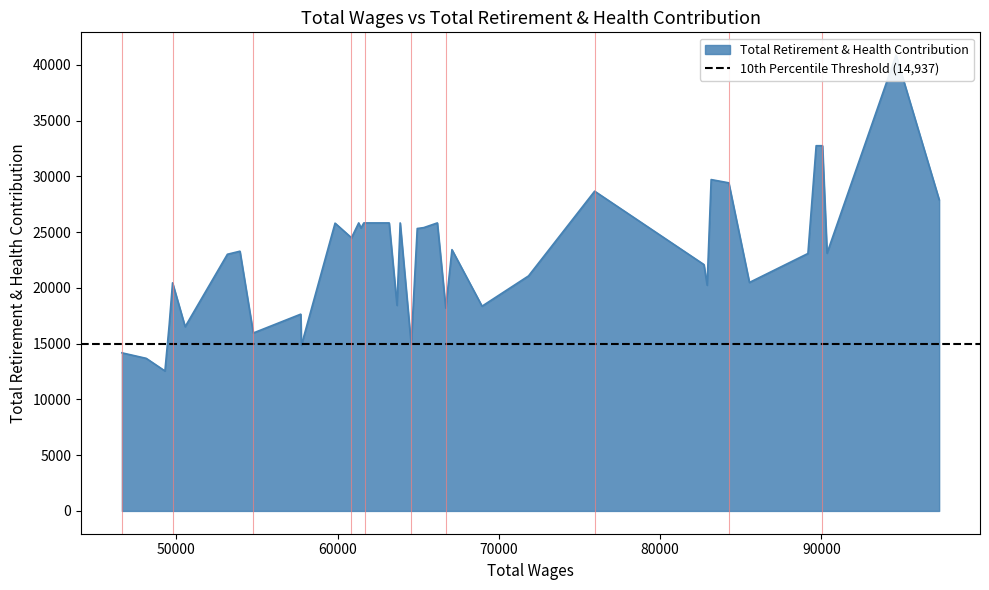

Rank the categories by value from lowest to highest.

49296, 48136, 46627, 57758, 64566, 54774, 50549, 49561, 57716, 66709, 68960, 63686, 82919, 49768, 85541, 71844, 82721, 53170, 89170, 90355, 53946, 67094, 60864, 64942, 61450, 65346, 59846, 66187, 63883, 63200, 61700, 61631, 61311, 97307, 75943, 84260, 83168, 90071, 89680, 94632